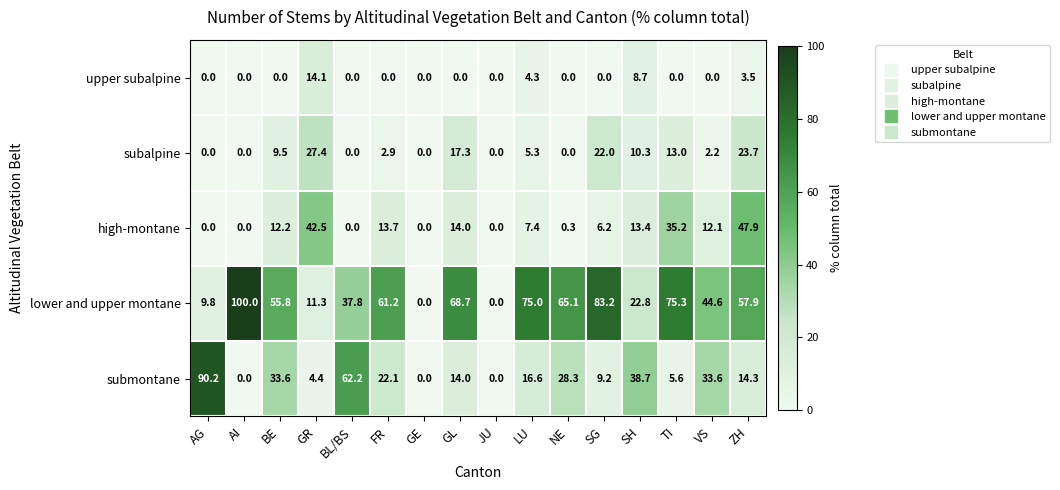

Which category has the highest value in the subalpine series?

GR